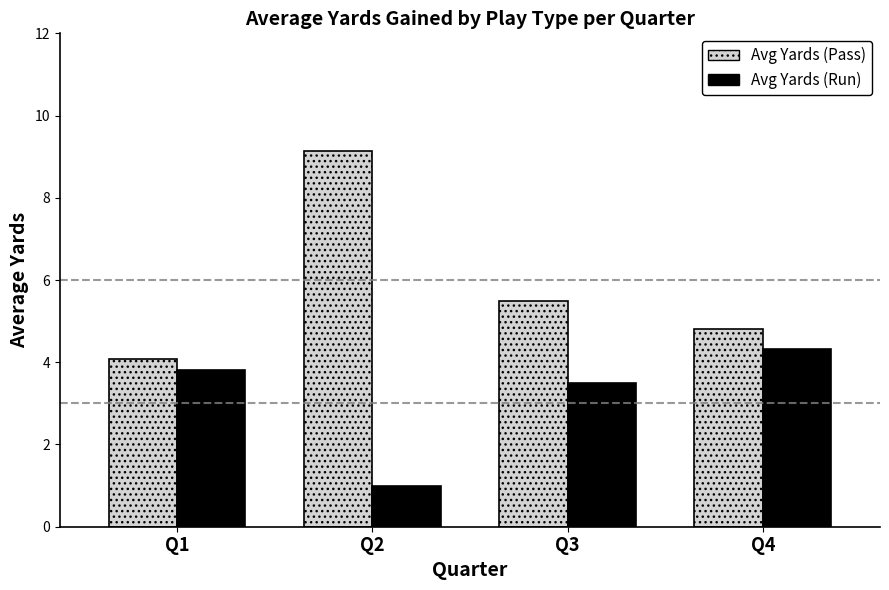

Reading left to right, list all the values displayed in this chart.

Avg Yards (Pass): 4.1	9.1	5.5	4.8
Avg Yards (Run): 3.8	1.0	3.5	4.3